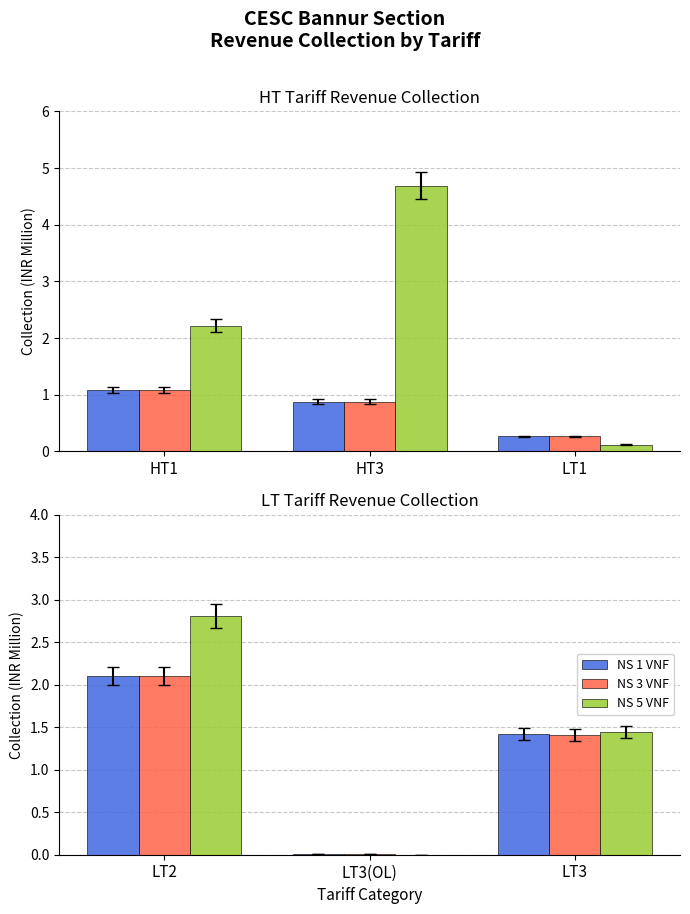

True or false: NS 3 VNF has a value of 0.0 at LT3(OL).

False